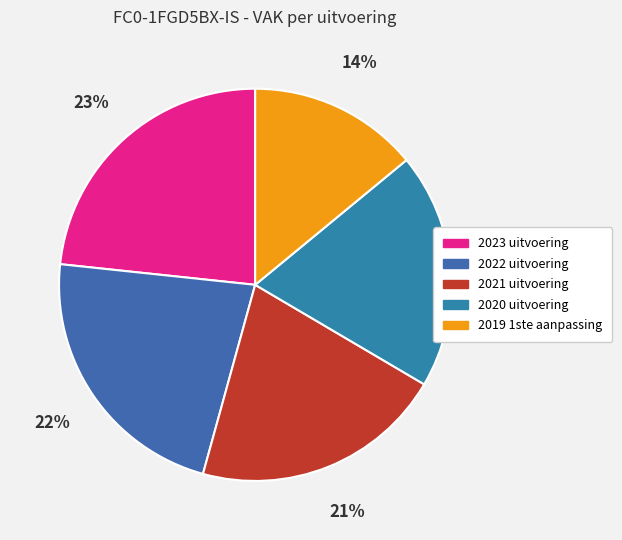

Does 2019 1ste aanpassing represent more than half of the total?

No